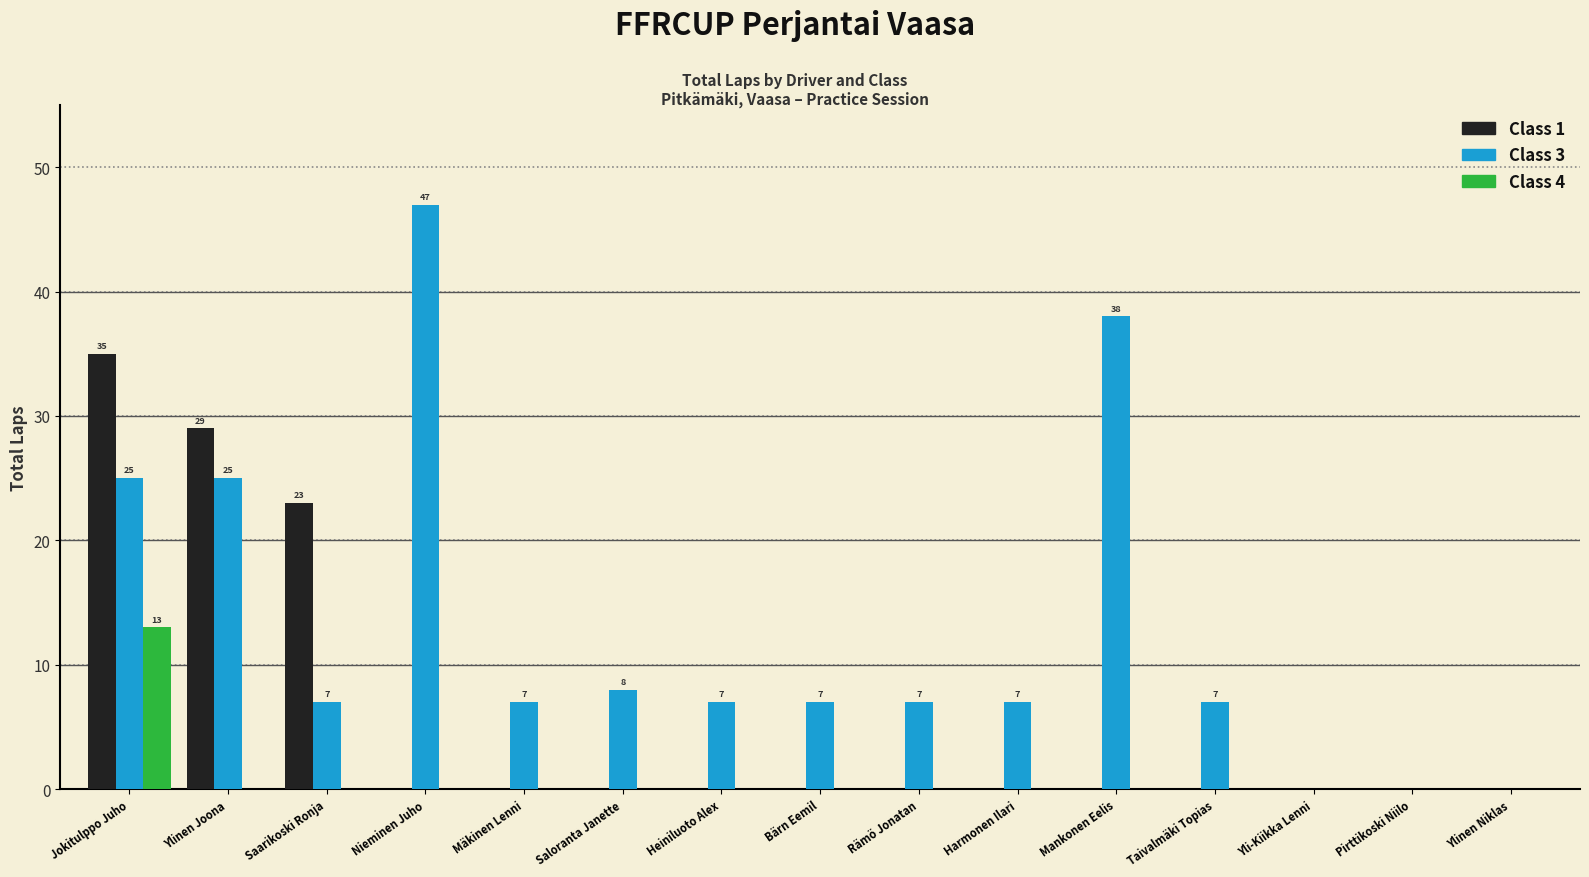

Which series has the largest total across all categories?

Class 3